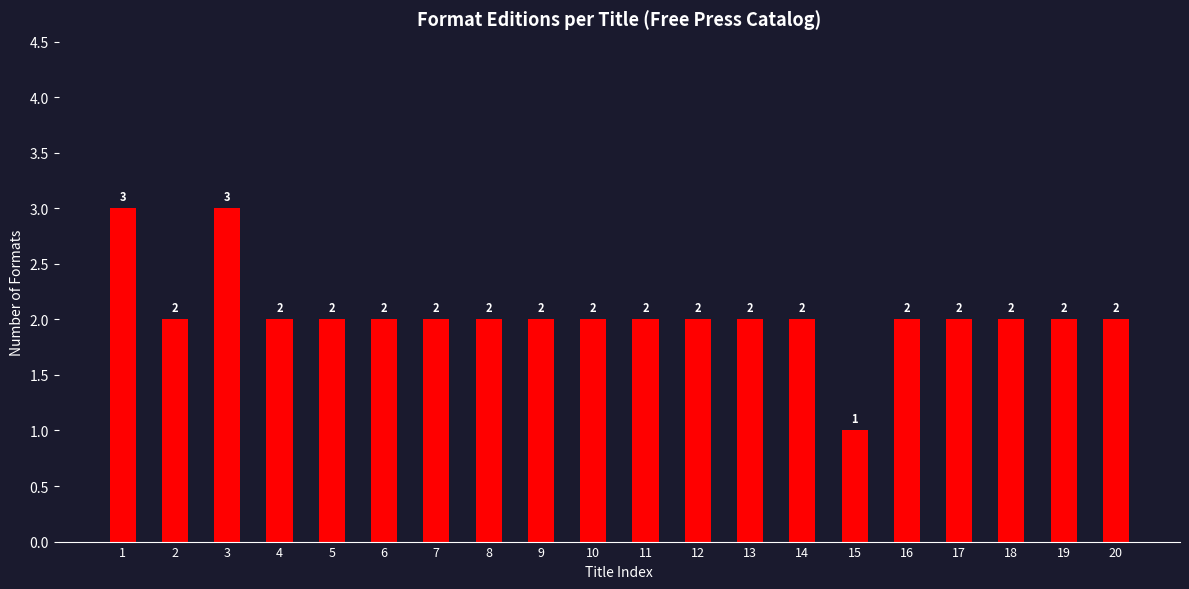

Reading left to right, what are all the values shown in this chart?

3	2	3	2	2	2	2	2	2	2	2	2	2	2	1	2	2	2	2	2